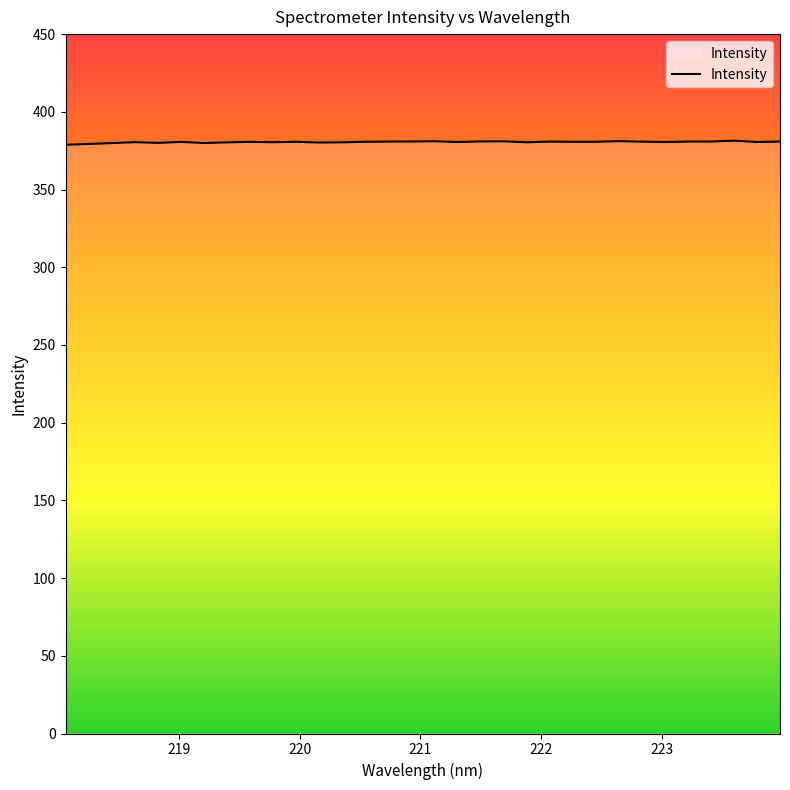

What is the greatest value displayed?

381.4